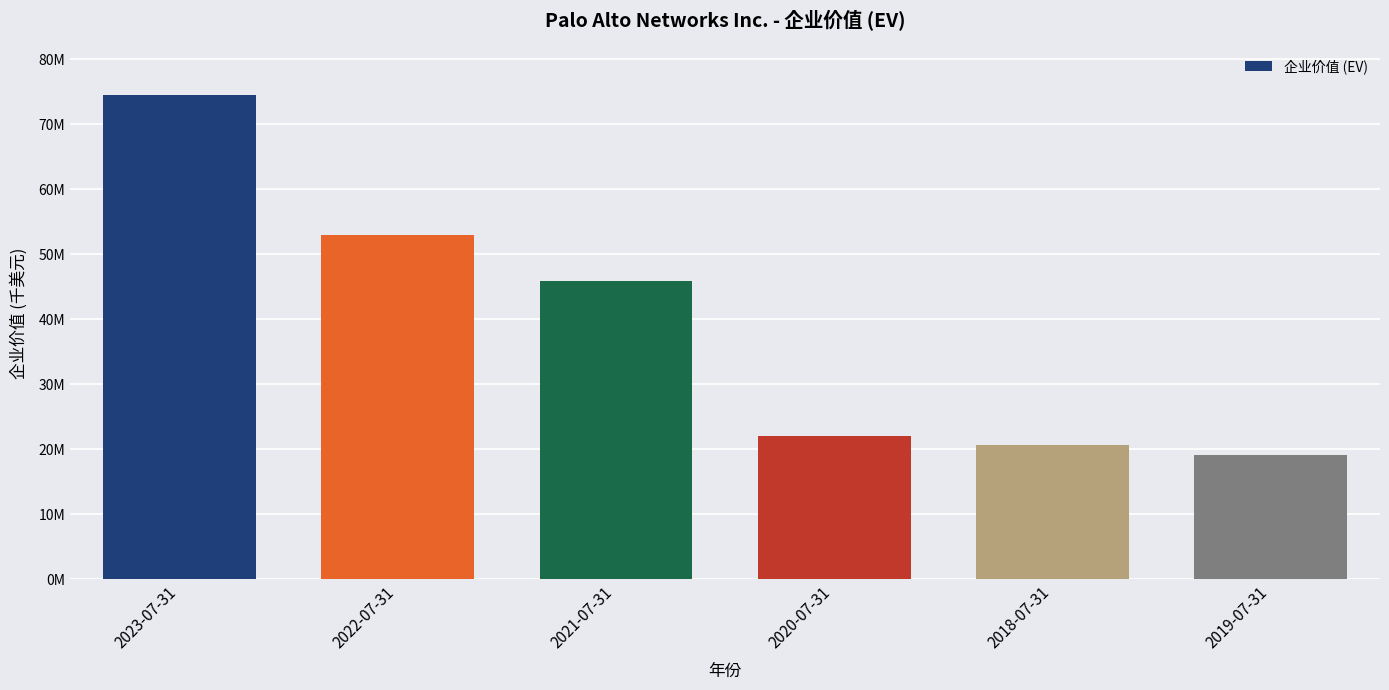

What is the maximum value shown in the chart?

74503582